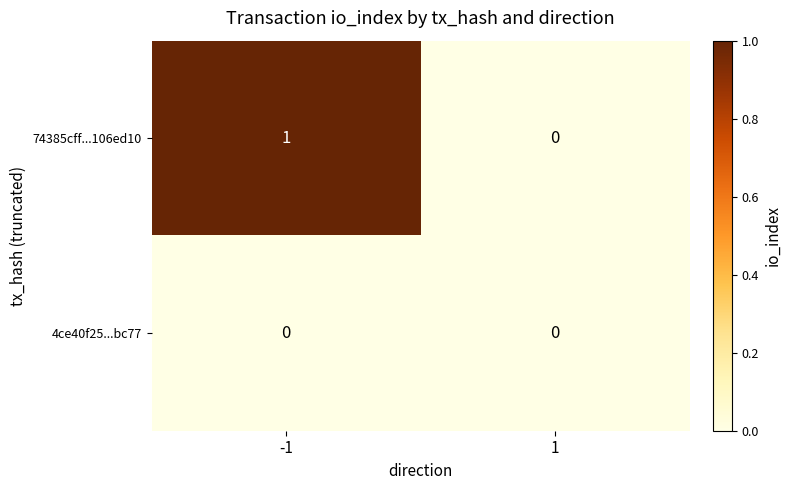

Reading left to right, extract all data points from this chart.

74385cff...106ed10: 1	0
4ce40f25...bc77: 0	0